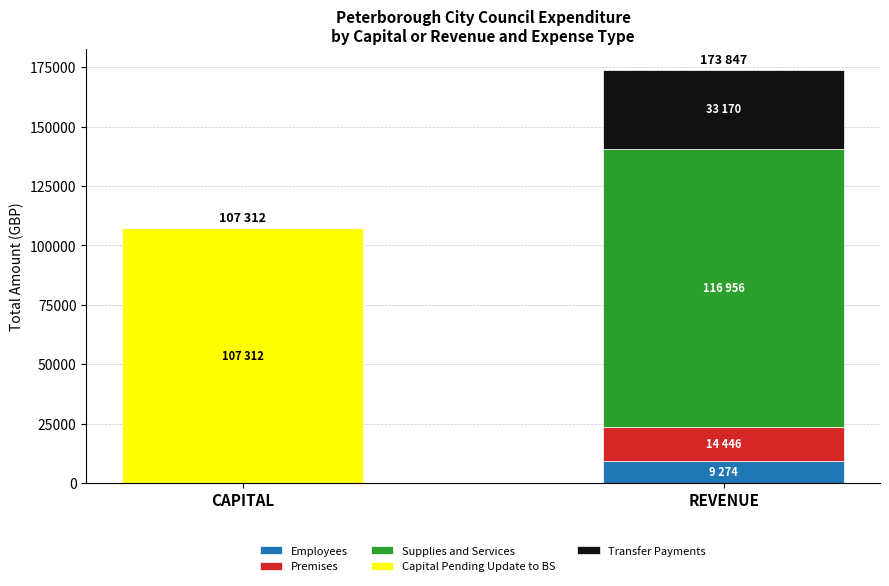

Reading left to right, what are the values for Employees?

CAPITAL=0.0	REVENUE=9274.0